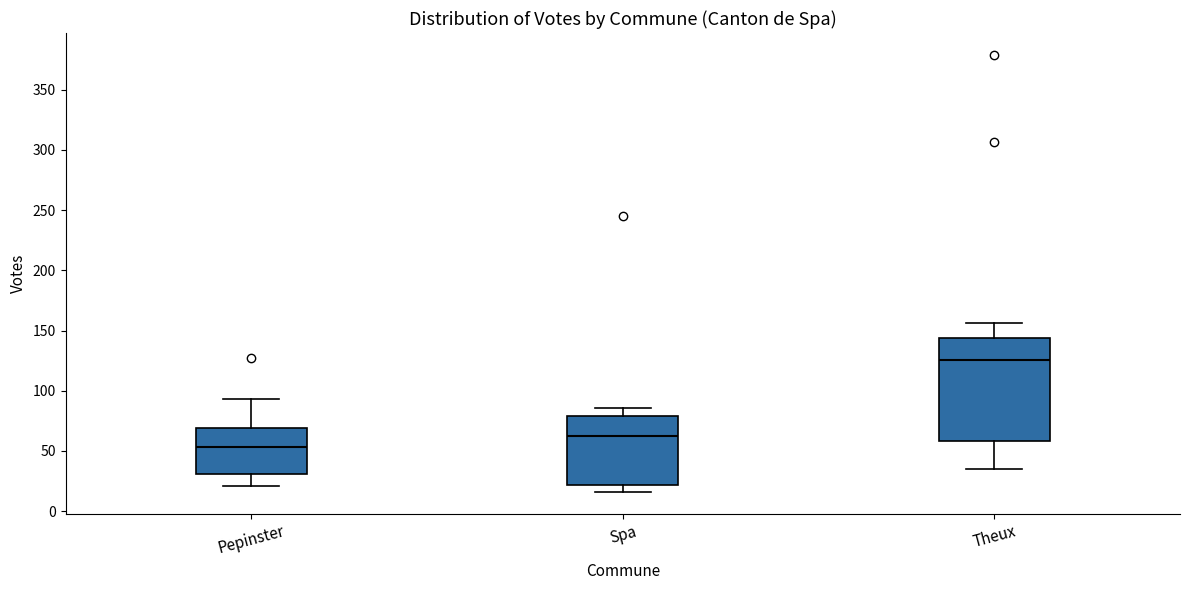

Where does the upper whisker of the box for Spa end on the y-axis? The values are not printed on the chart, so give them approximately, as read against the axis.

85